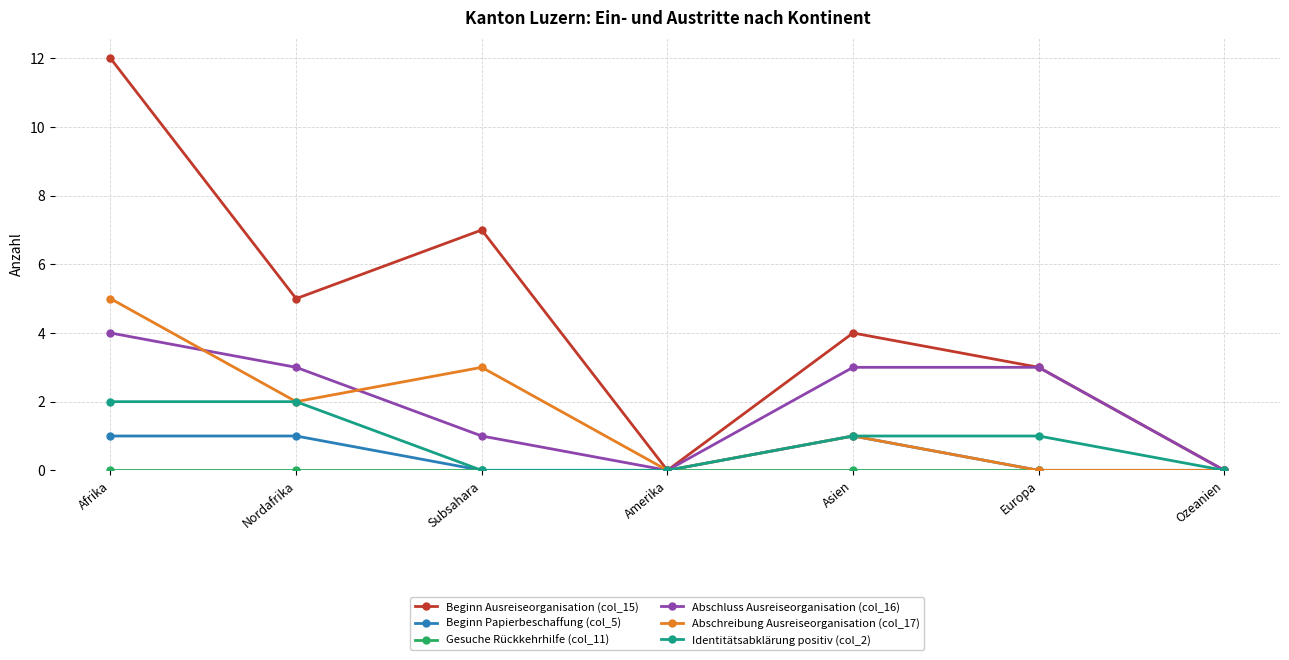

What is the spread (max minus min) of values at Subsahara?

7